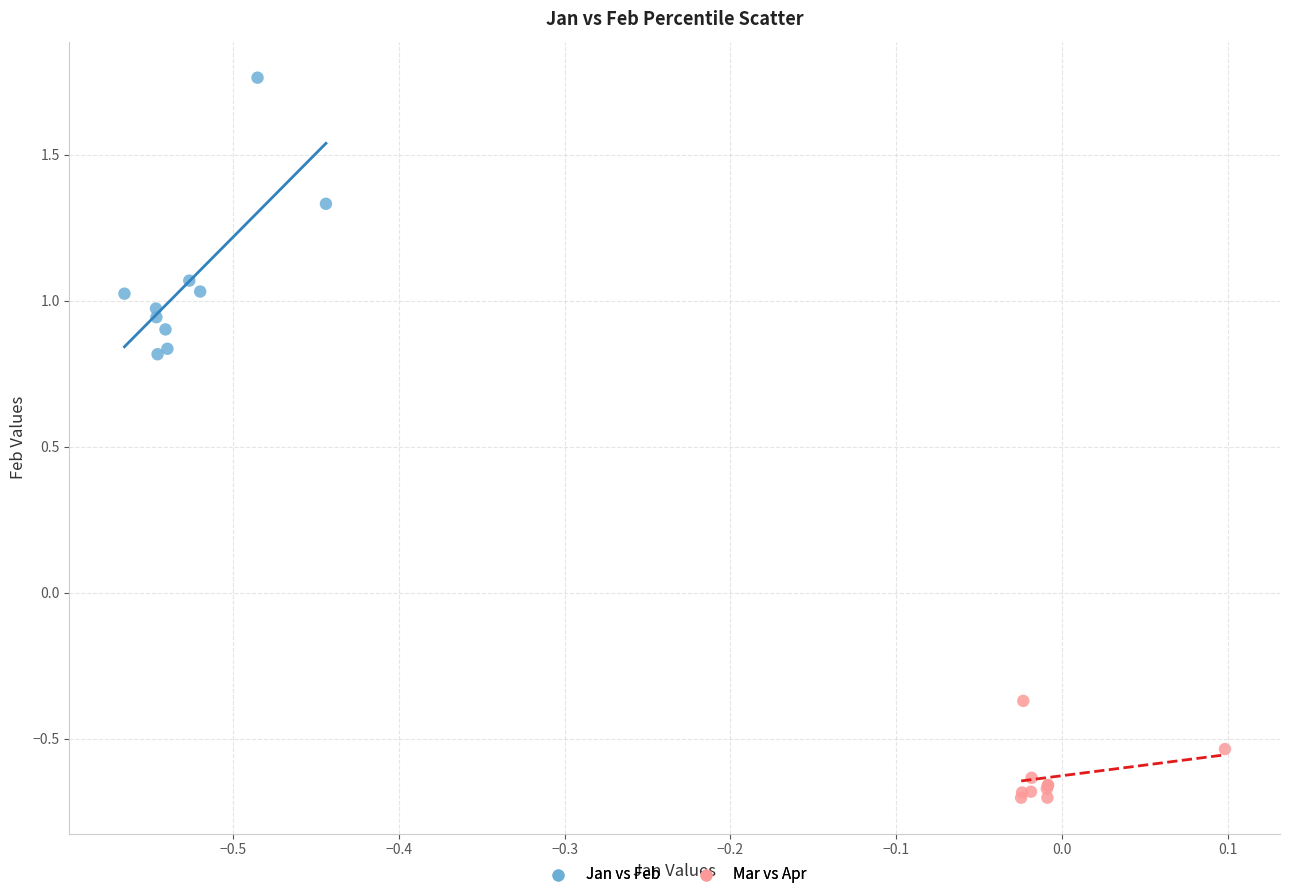

Which series contains the highest Y value?

Jan vs Feb